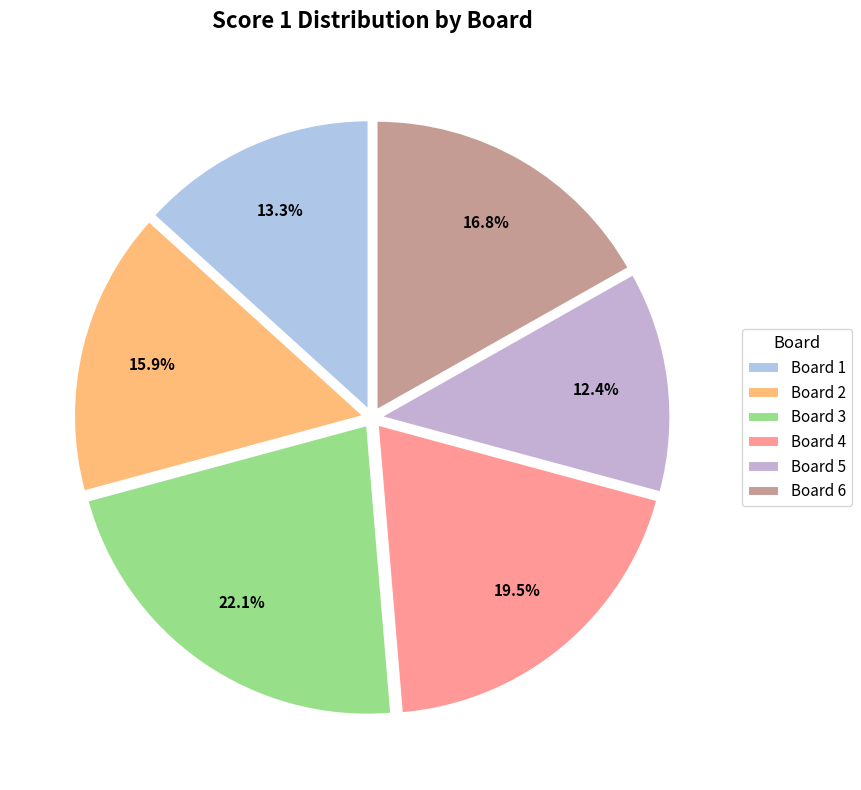

Count the number of slices in the pie.

6